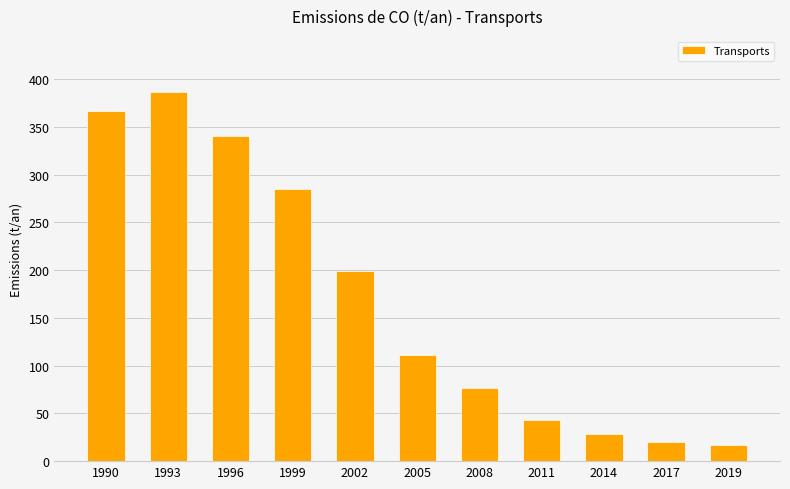

Read the value at 2002.

199.1